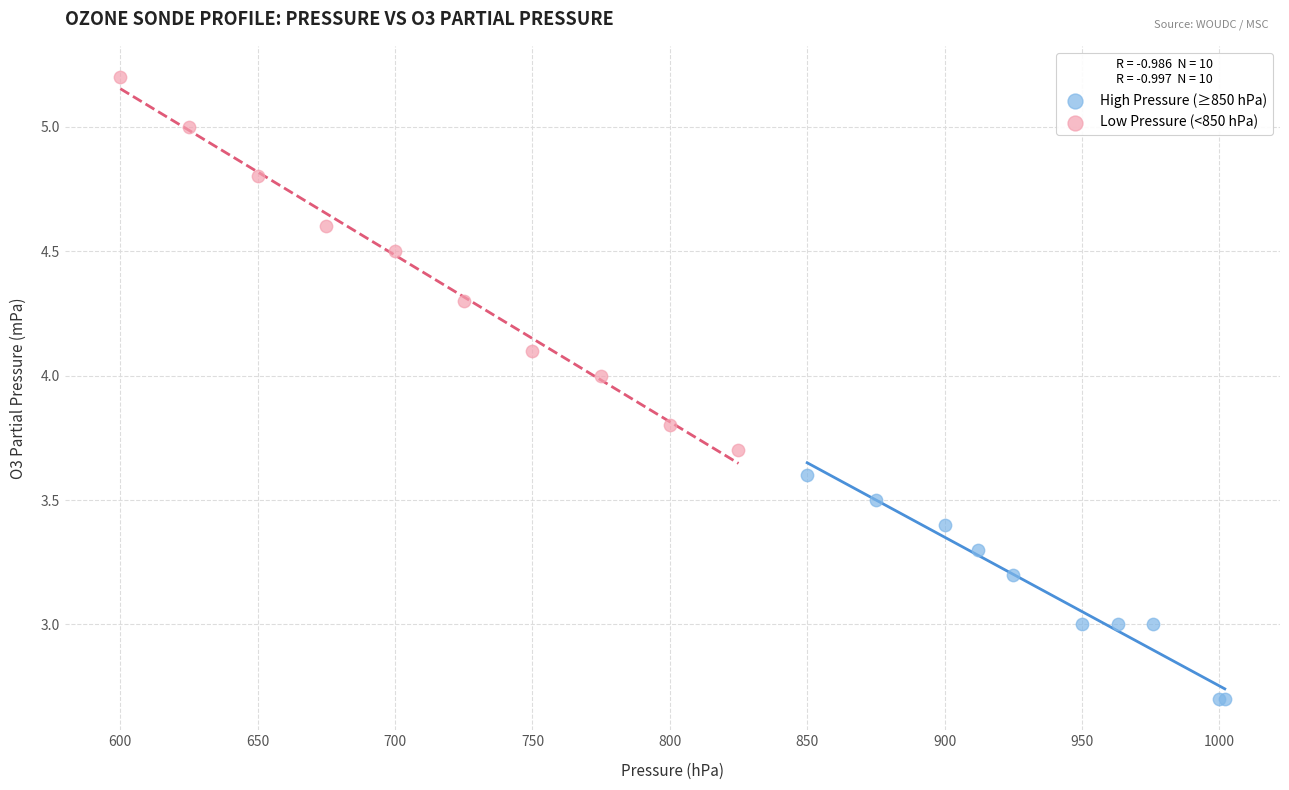

Which series reaches the minimum Y coordinate?

High Pressure (≥850 hPa)